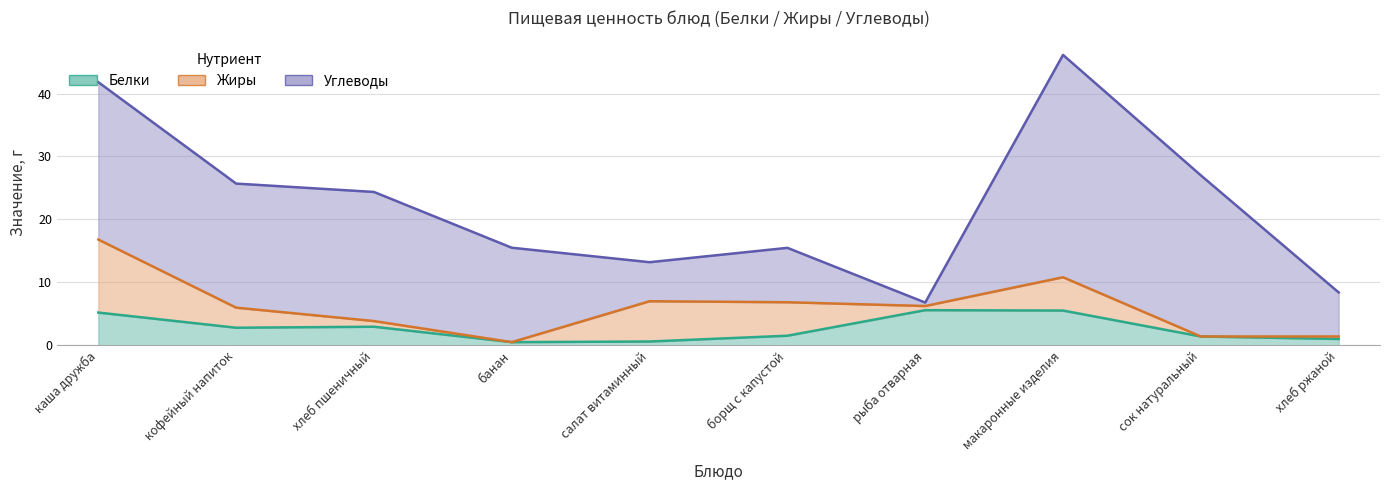

How many data points in Белки are less than 2?

5